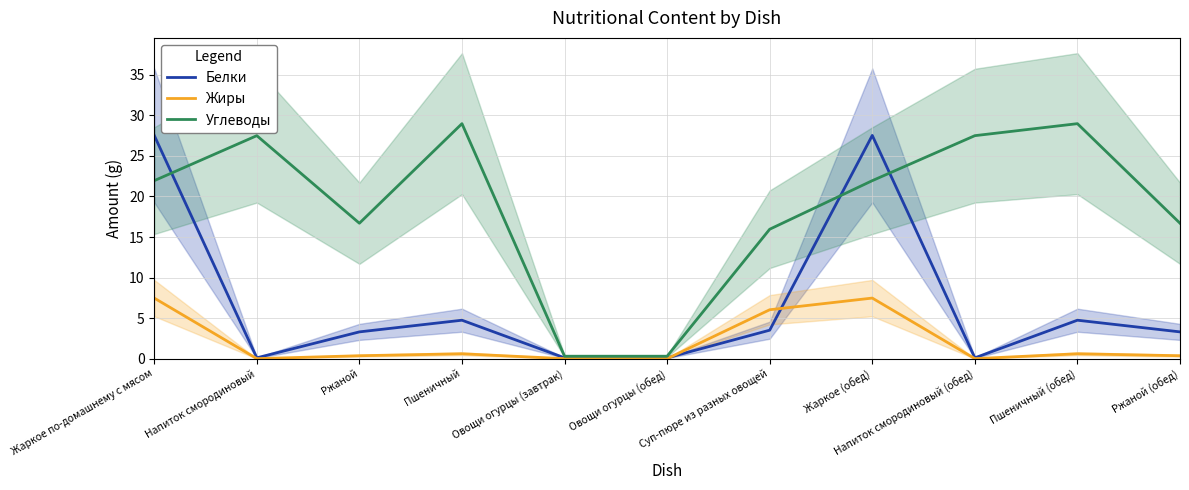

What is the label of the 5th point from the left?

Овощи огурцы (завтрак)